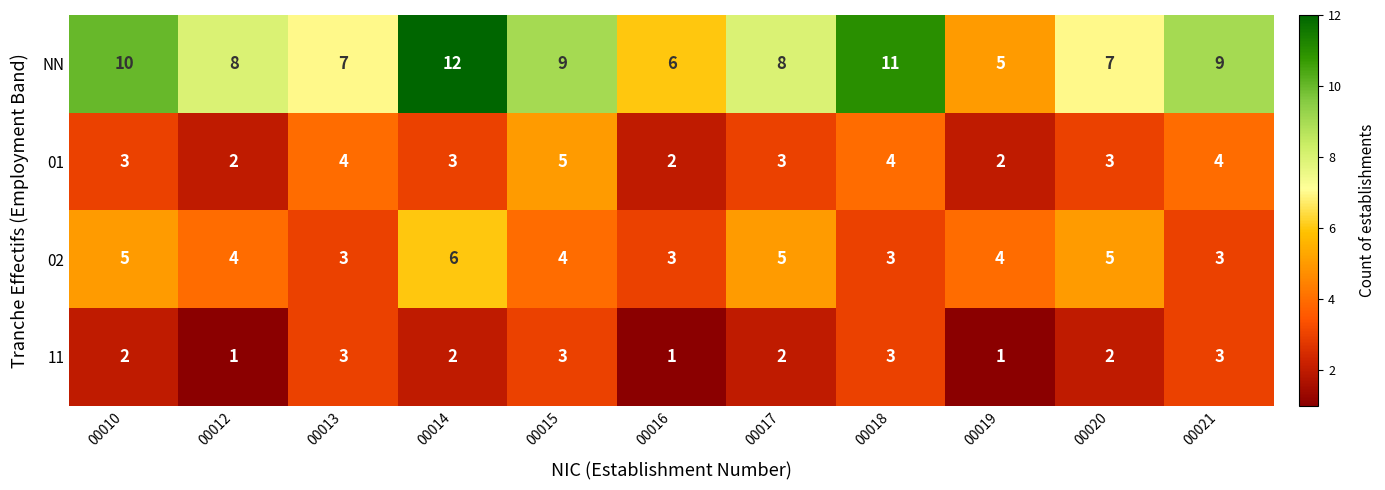

Rank the series by their maximum value, from lowest to highest.

11, 01, 02, NN